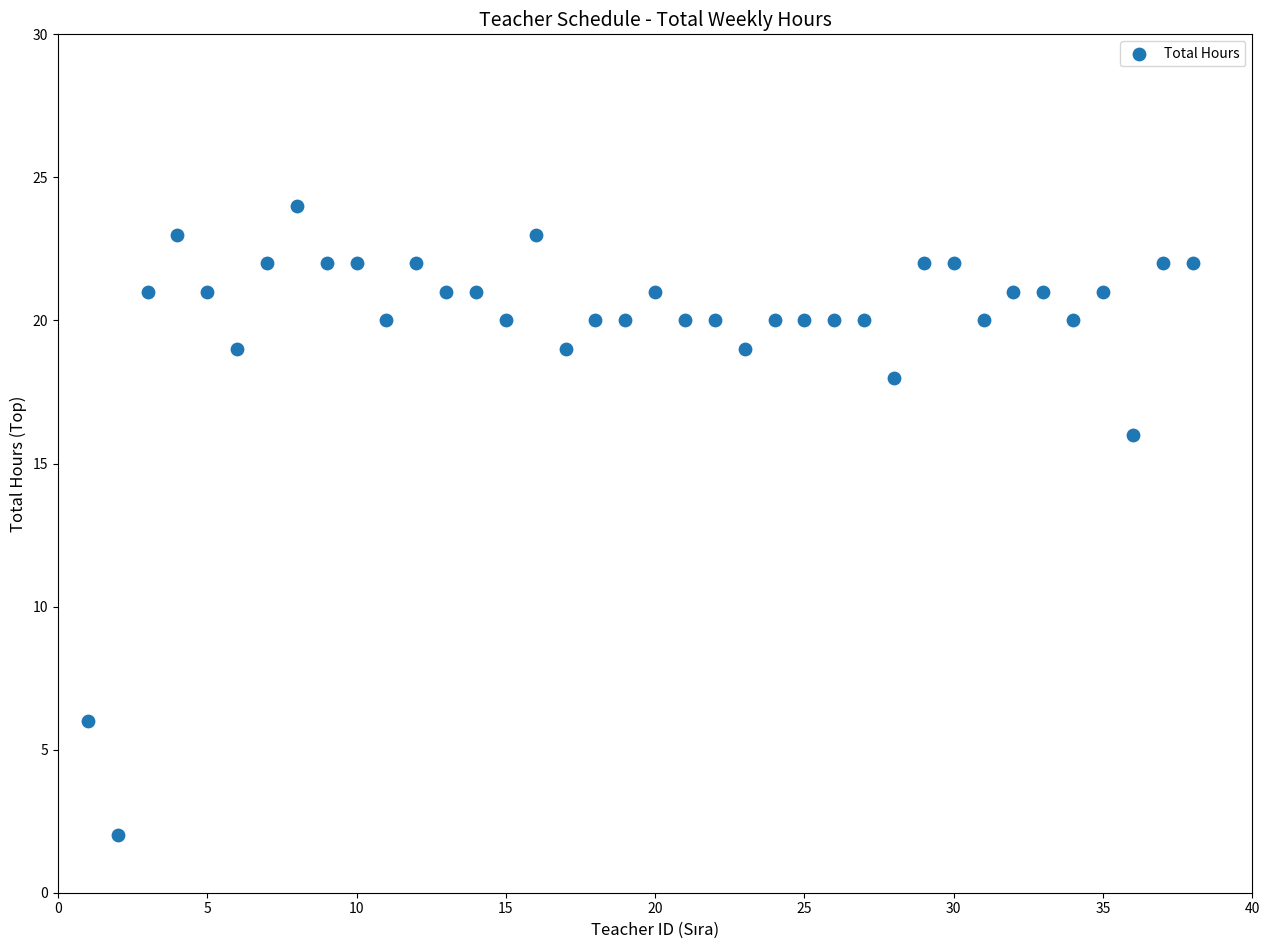

What Y value in the scatter plot is closest to 13?

16